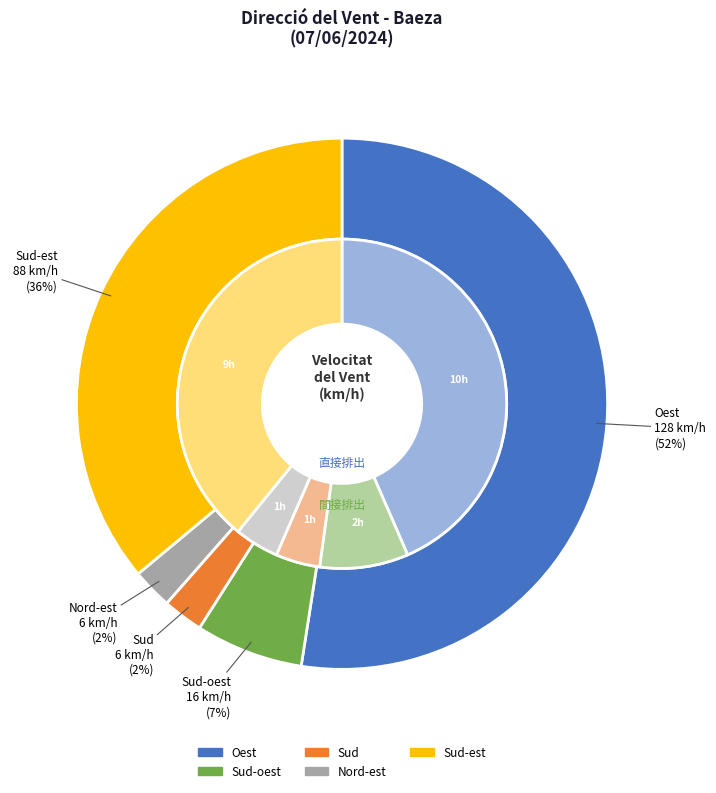

Which category has the smallest portion of the pie?

Sud